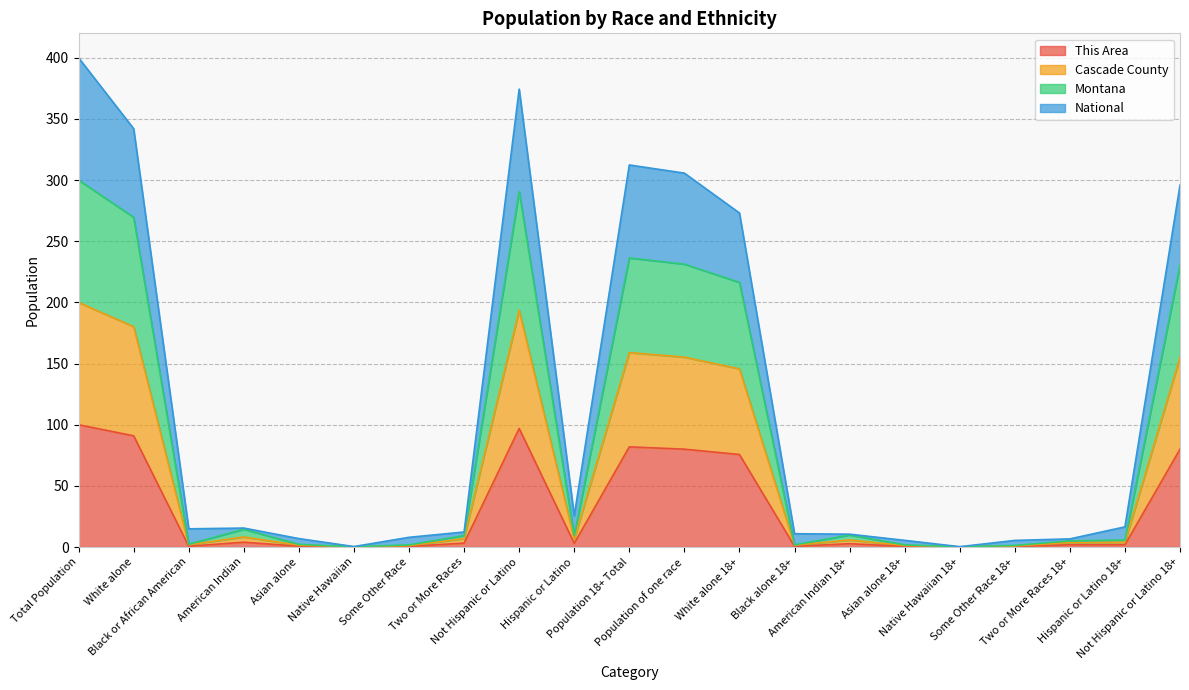

In This Area, how many points are lower than both neighbors (excluding endpoints)?

5